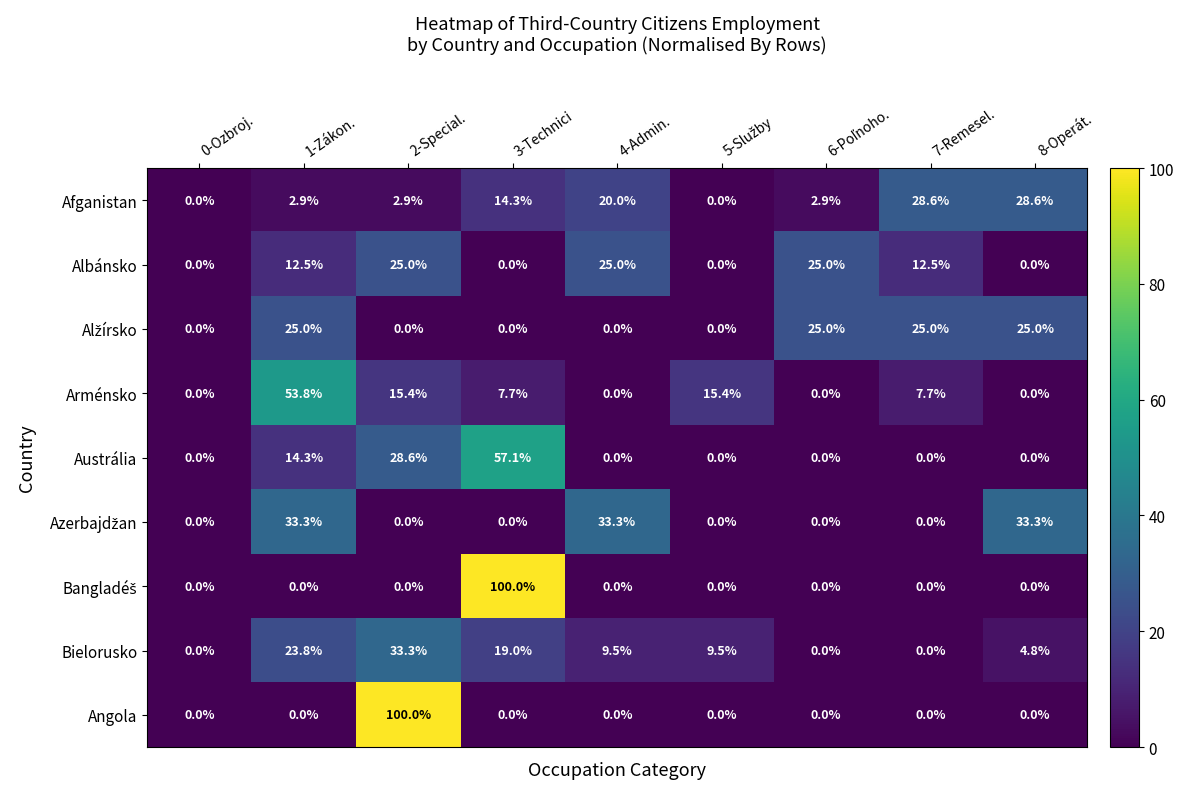

At which label does Angola reach its peak?

2-Special.